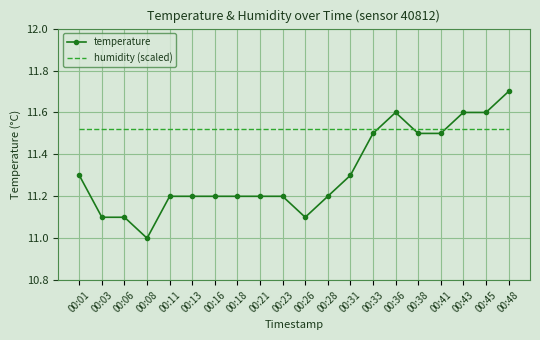

What are all the series names shown in the legend?

temperature, humidity (scaled)